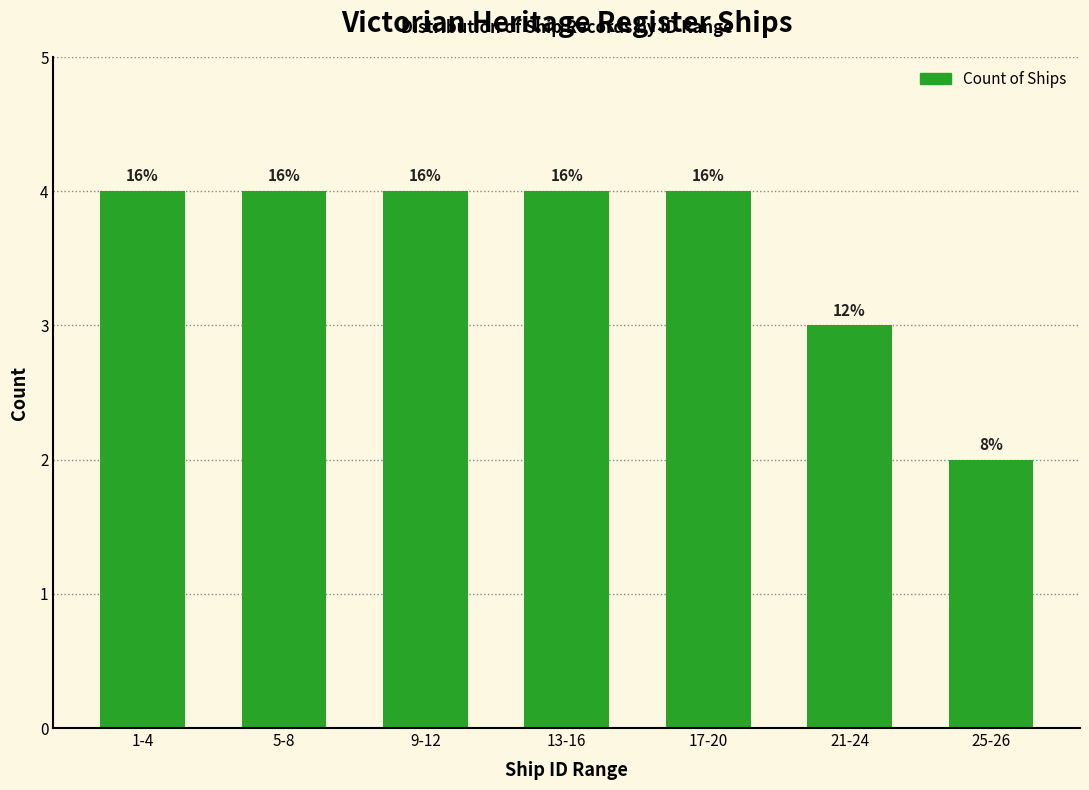

How many bars are there in total?

7